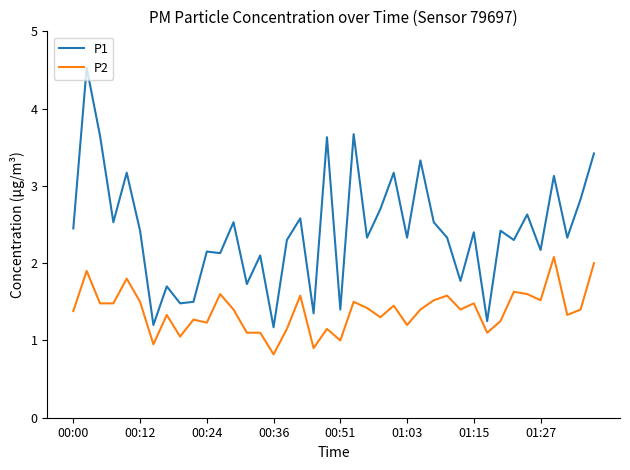

What is the maximum value shown in the chart?

4.5